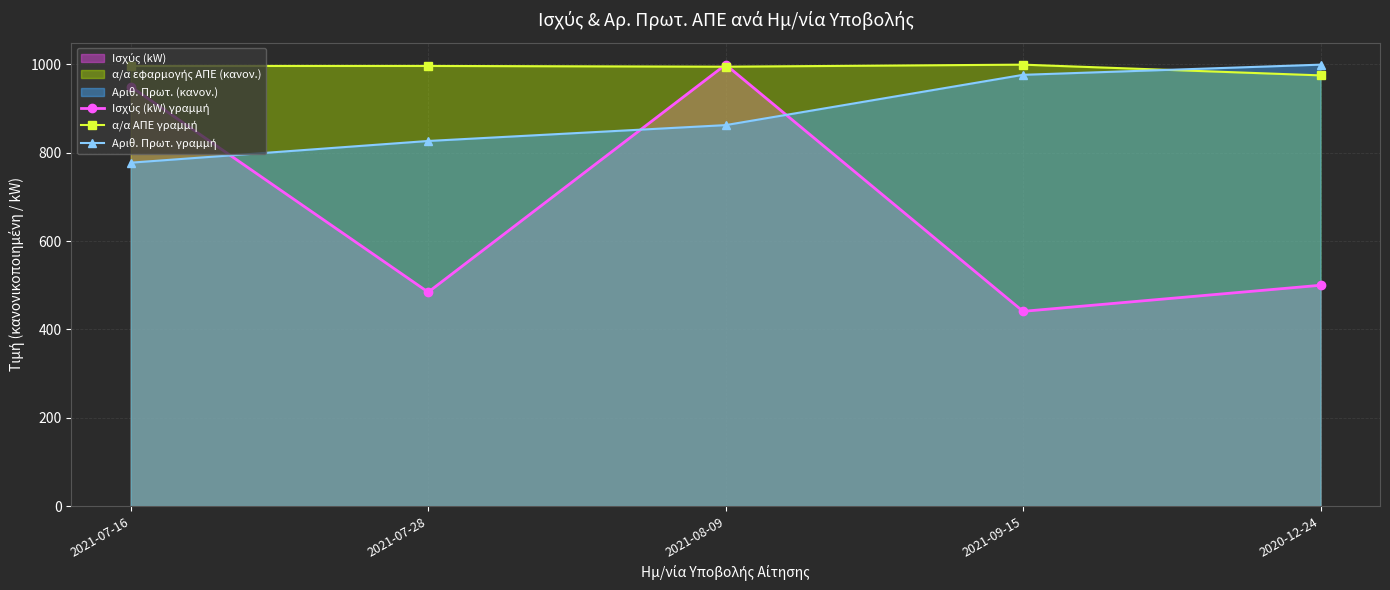

What is the minimum value shown in the chart?

441.0